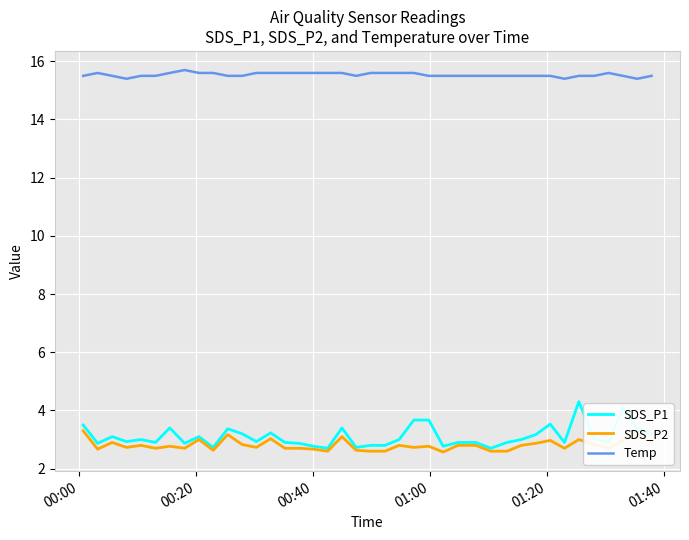

Rank the series by their maximum value, from lowest to highest.

SDS_P2, SDS_P1, Temp